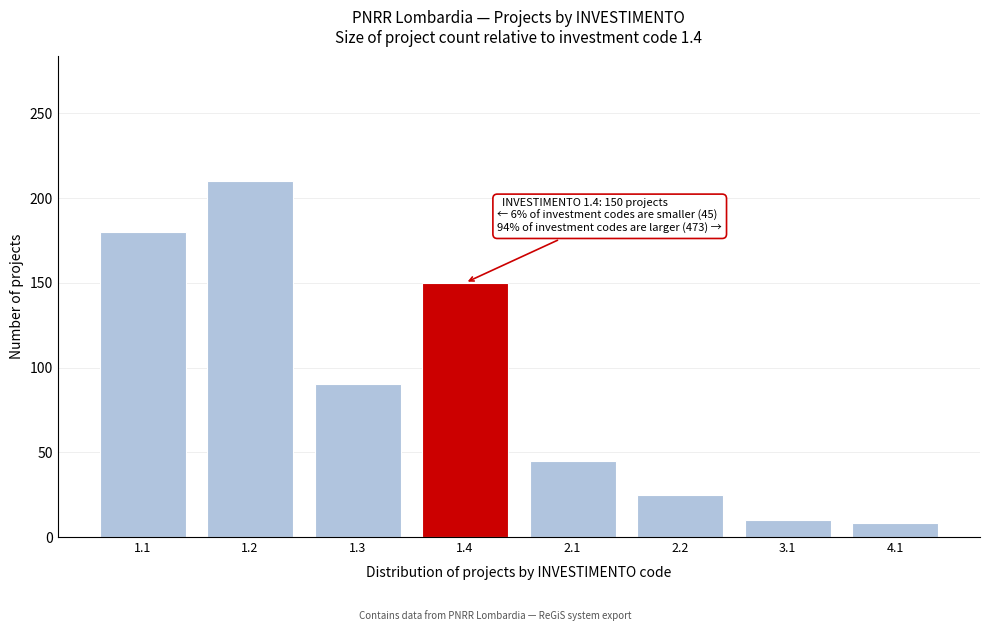

Reading left to right, transcribe all the data shown in this chart.

1.1=180	1.2=210	1.3=90	1.4=150	2.1=45	2.2=25	3.1=10	4.1=8